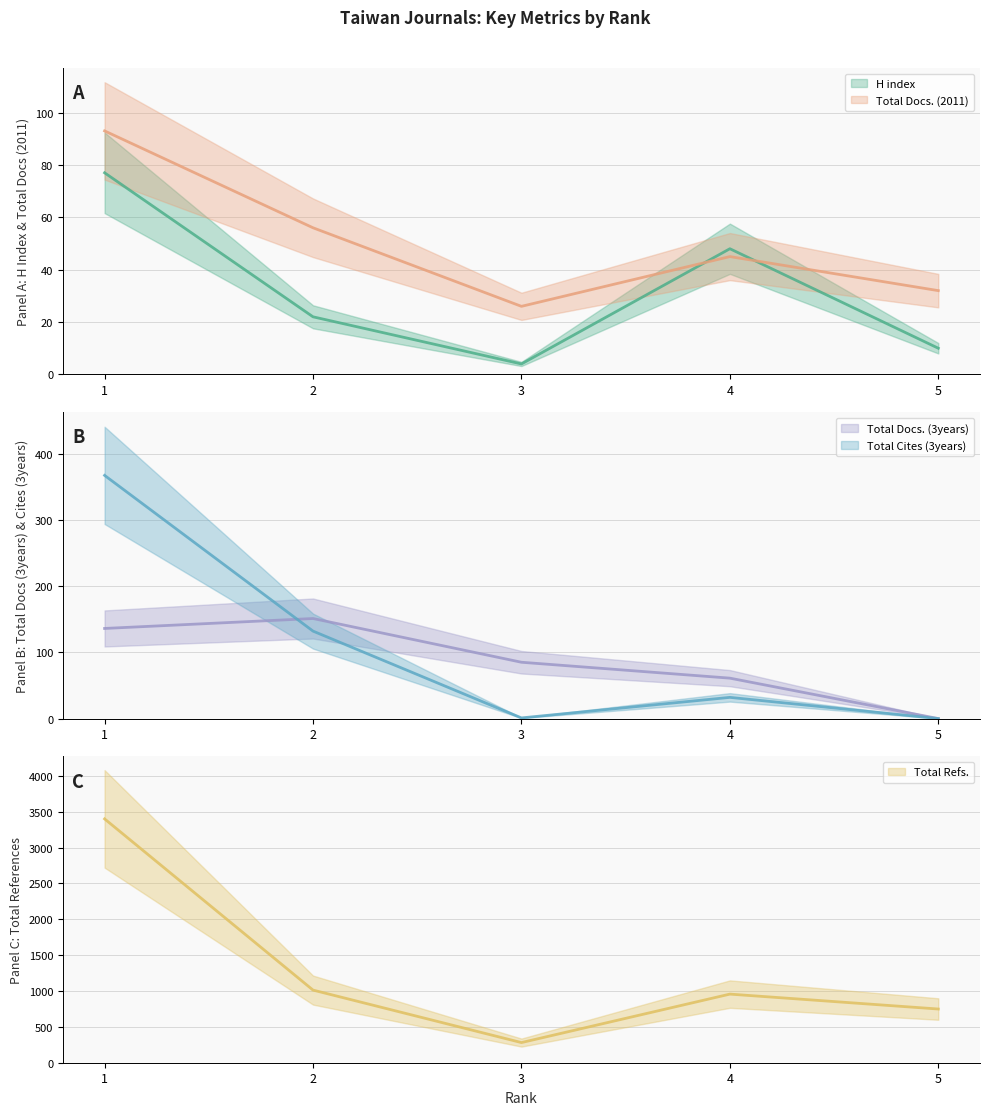

What are all the series names shown in the legend?

H index, Total Docs. (2011), Total Docs. (3years), Total Refs., Total Cites (3years)